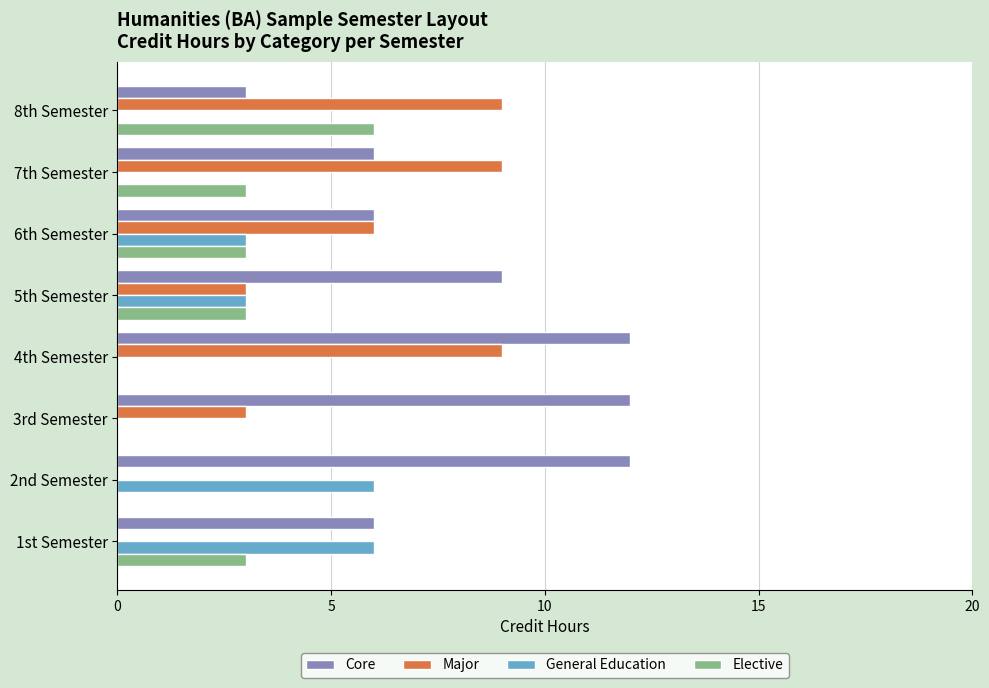

Which series has the largest total across all categories?

Core